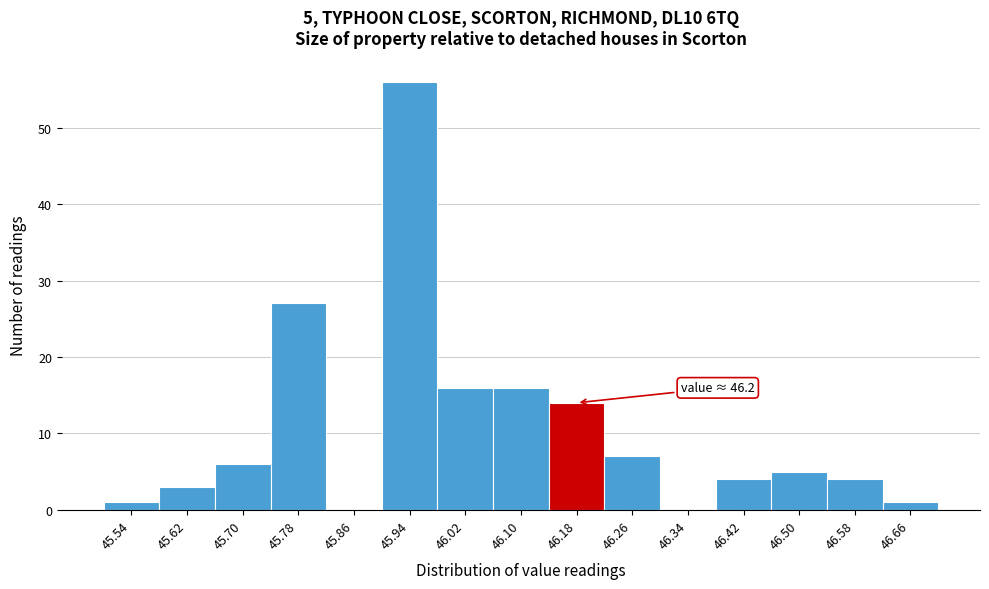

Which range on the x-axis has the tallest bar?

45.90 to 45.98